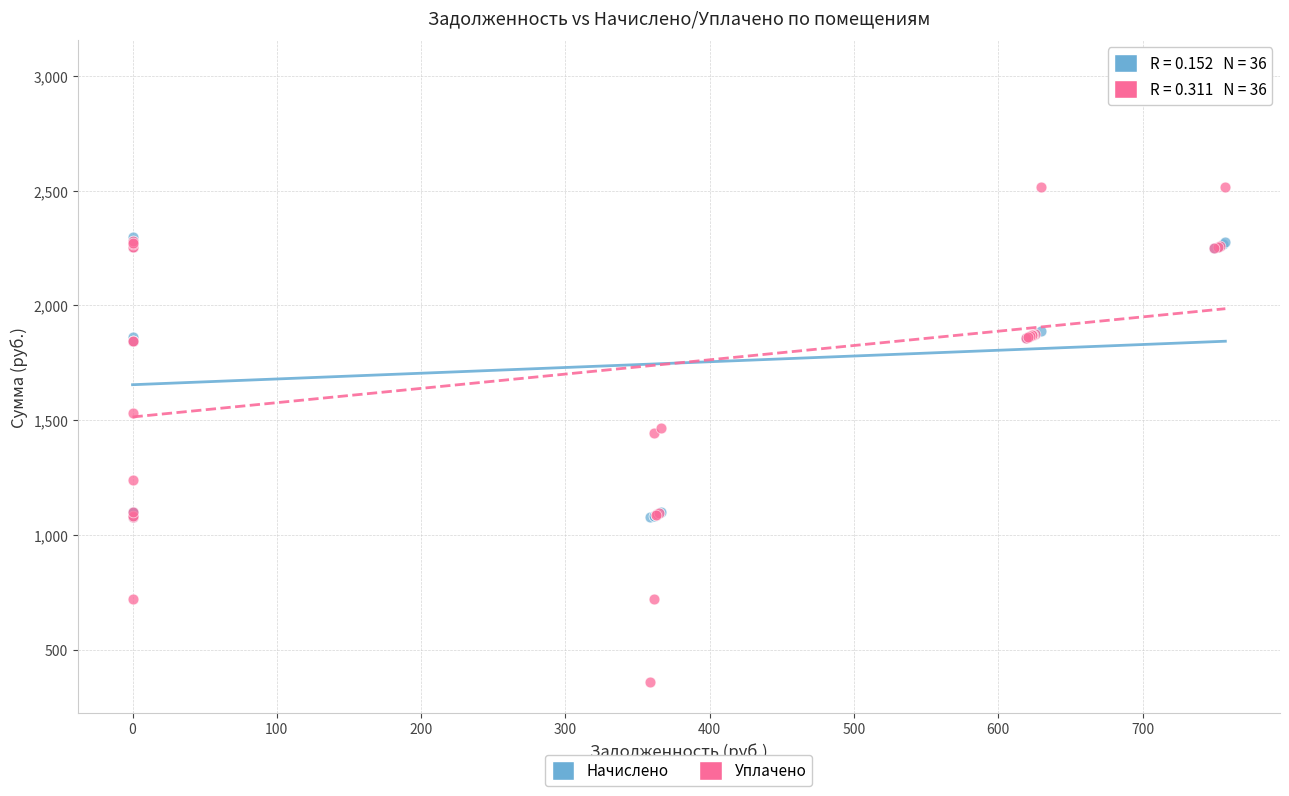

What are all the series names shown in the legend?

Начислено, Уплачено